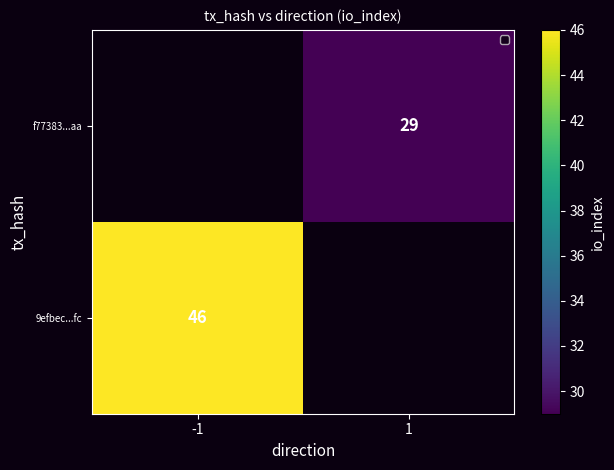

True or false: 9efbec...fc has a value of 69 at -1.

False